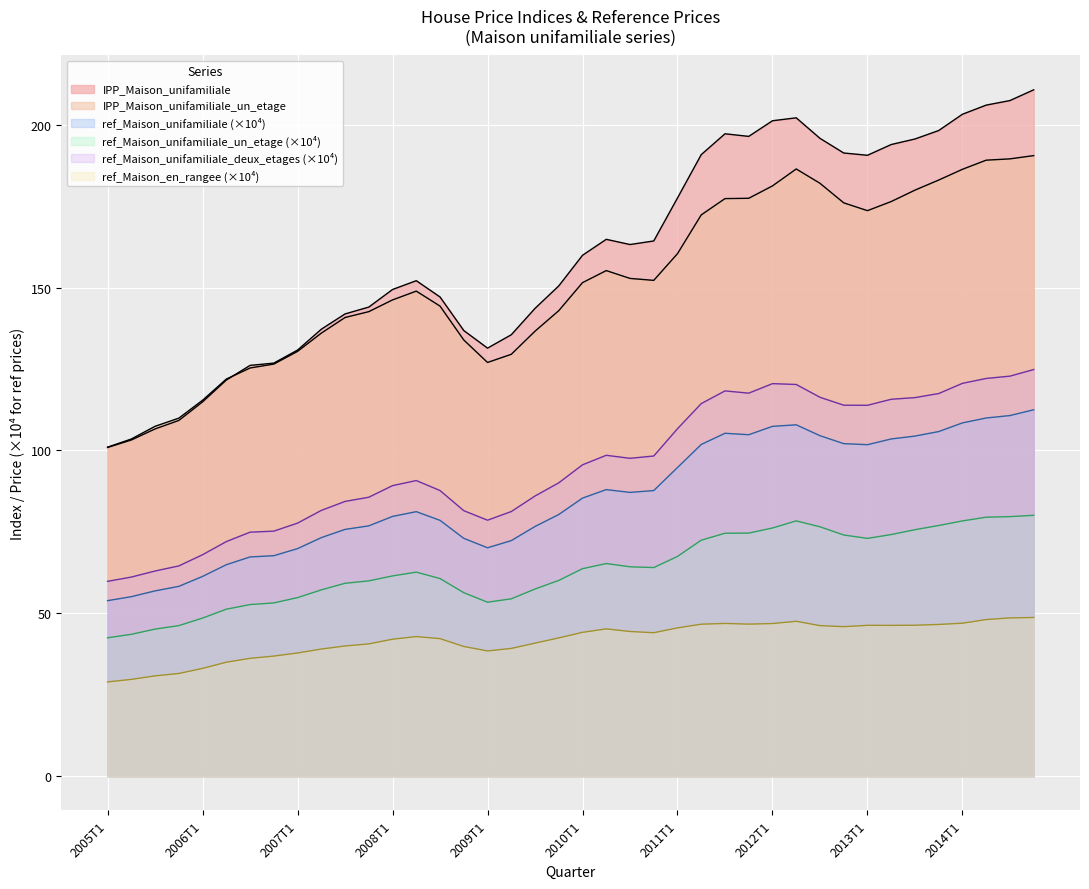

Is it true that ref_Maison_unifamiliale equals 31.5 at 2011T3?

False